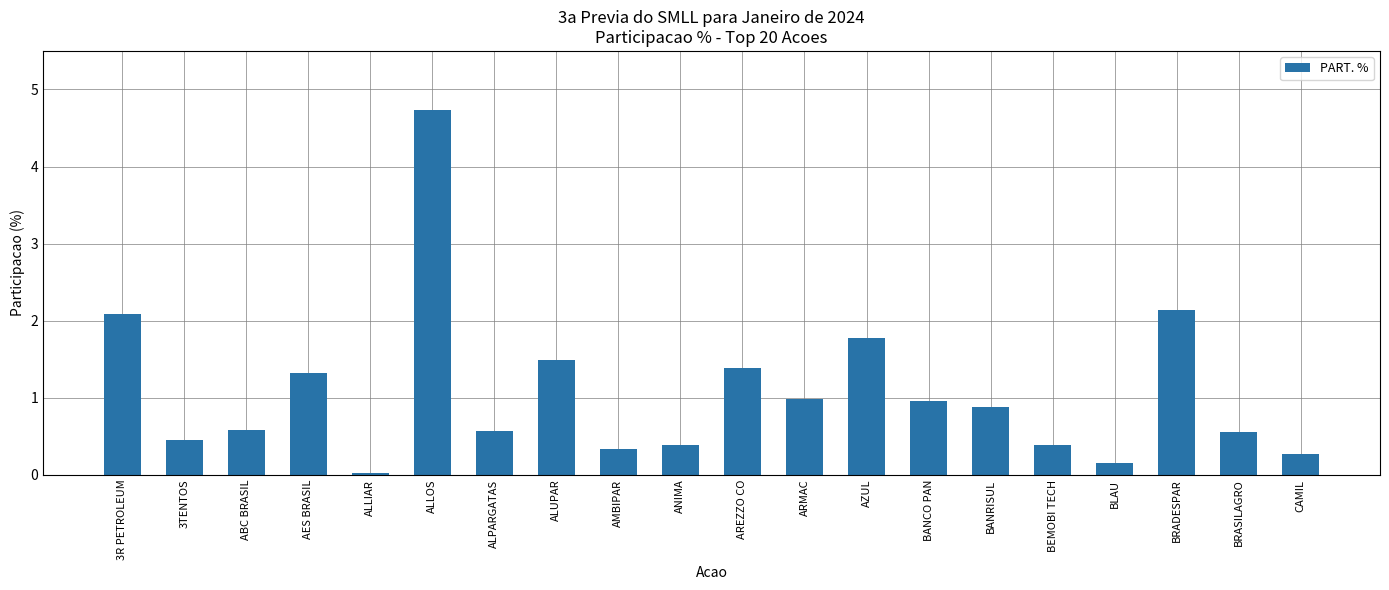

Which label corresponds to the smallest value in the chart?

ALLIAR